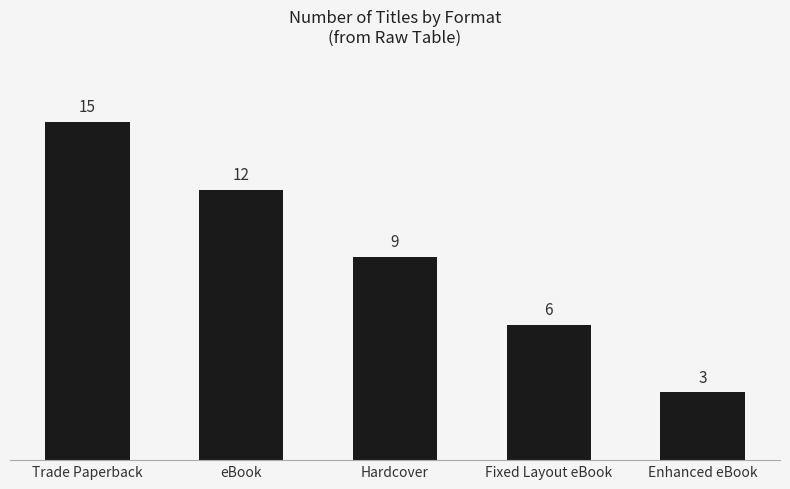

What is the change in value from Trade Paperback to Hardcover?

-6